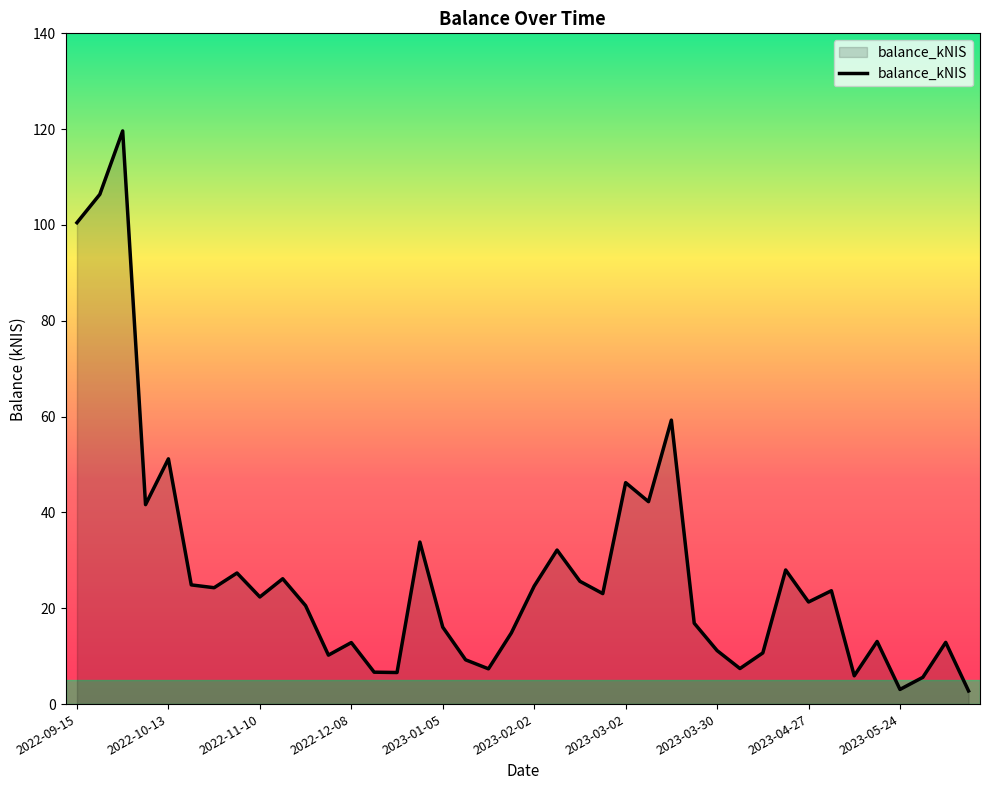

How many lines are shown in the chart?

1